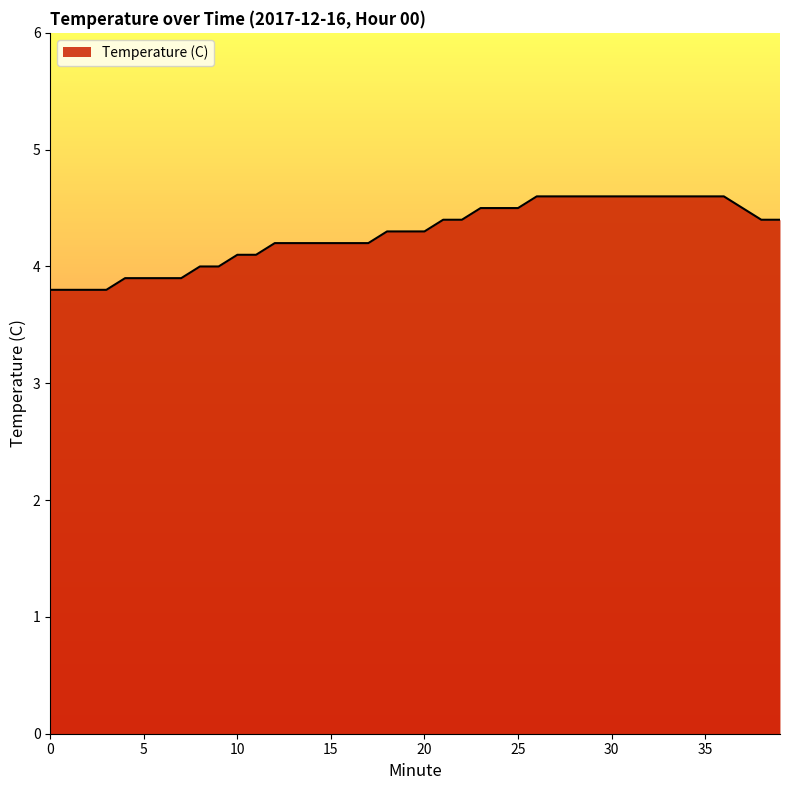

What is the smallest value displayed?

3.8